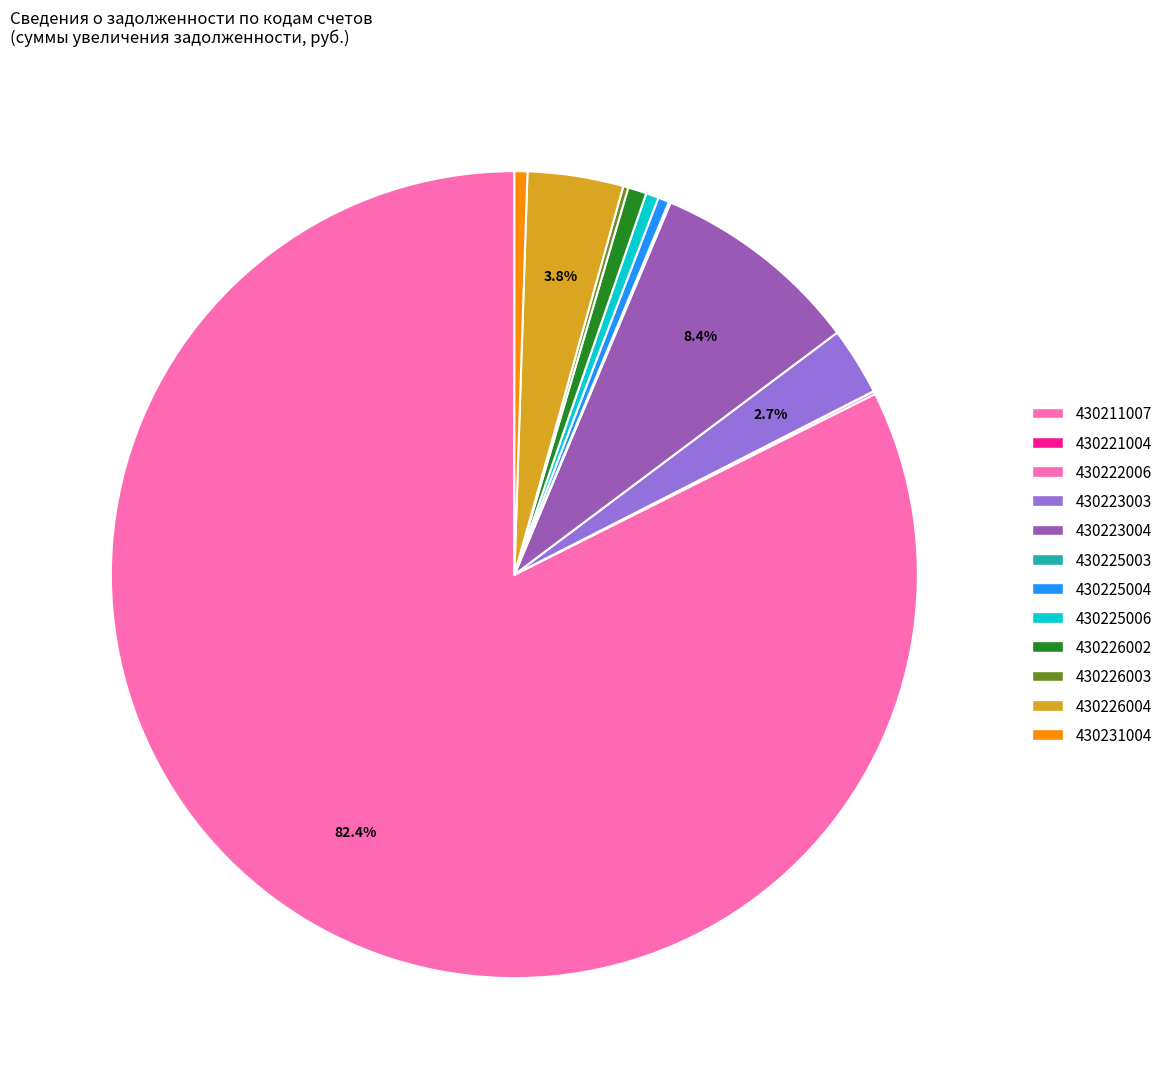

What is the largest slice in the pie chart?

430211007